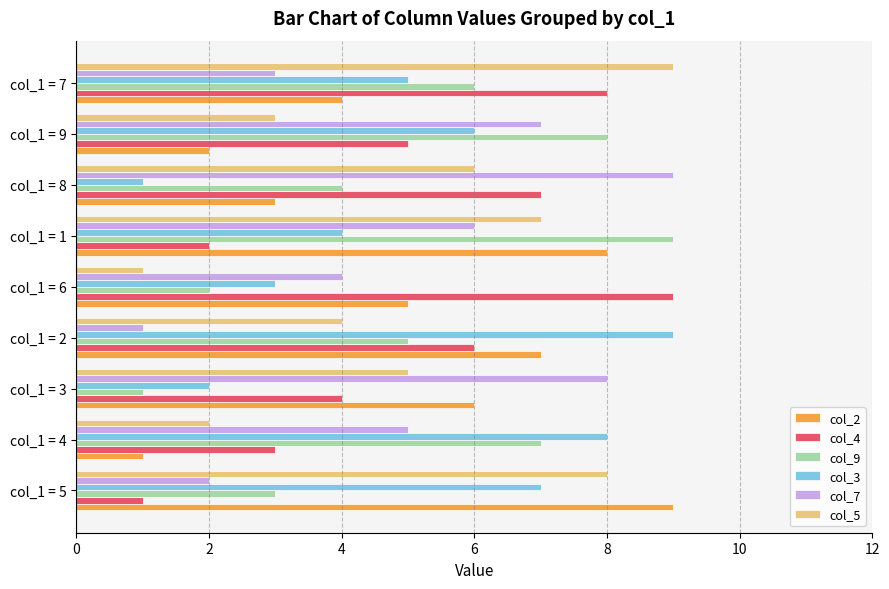

The value of col_7 at col_1 = 8 is 5. True or false?

False